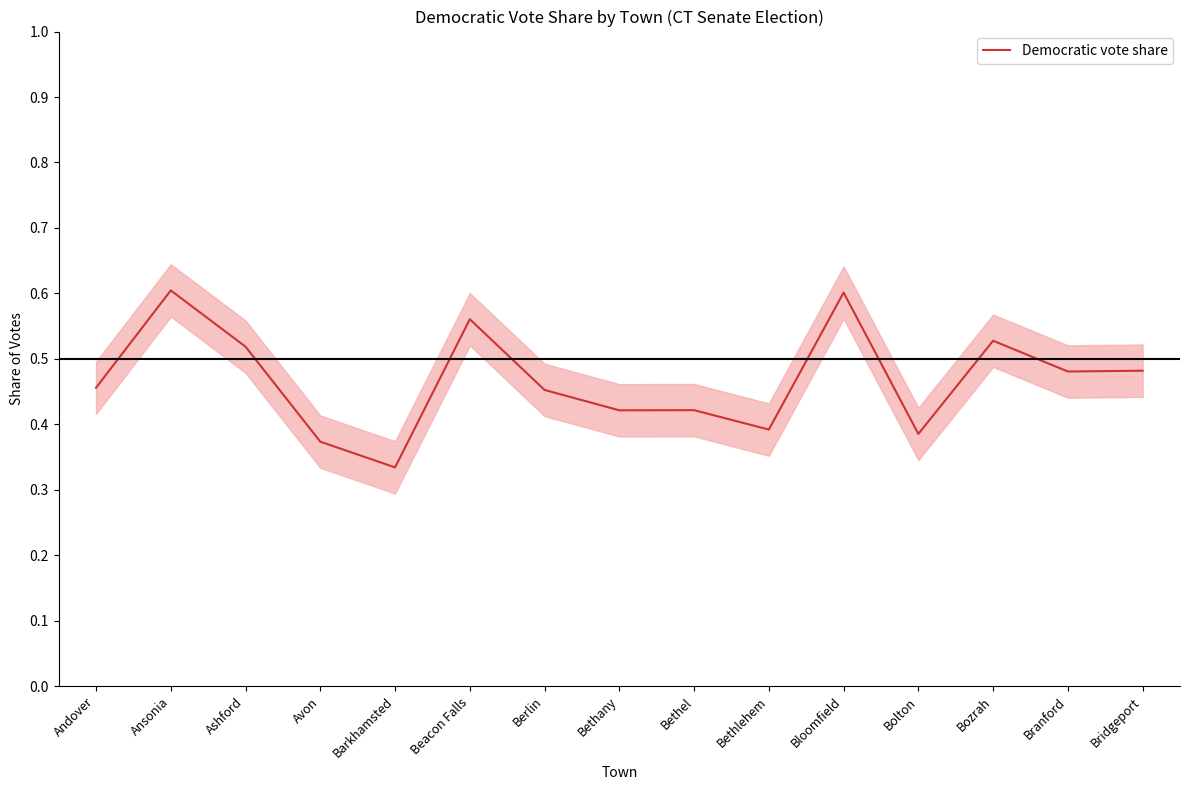

What is the label of the 14th point from the right?

Ansonia